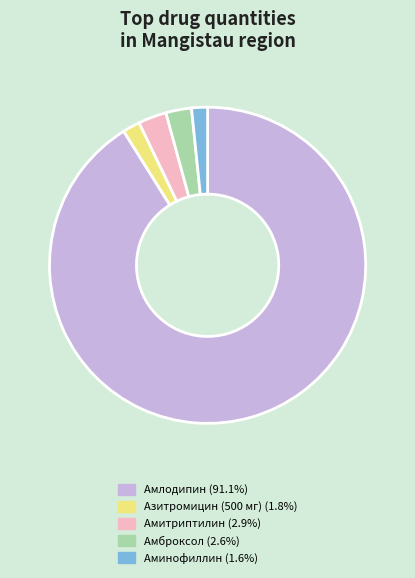

Between Аминофиллин and Амитриптилин, which is larger?

Амитриптилин